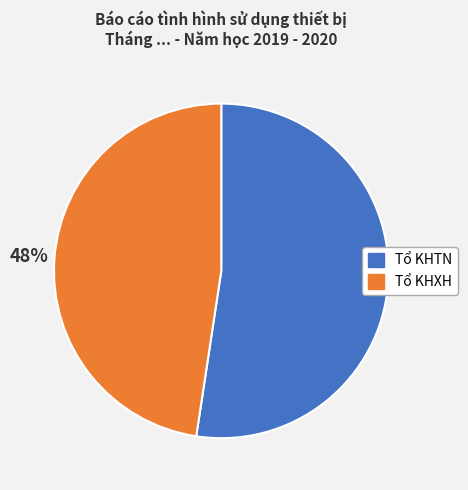

How many slices are in this pie chart?

2